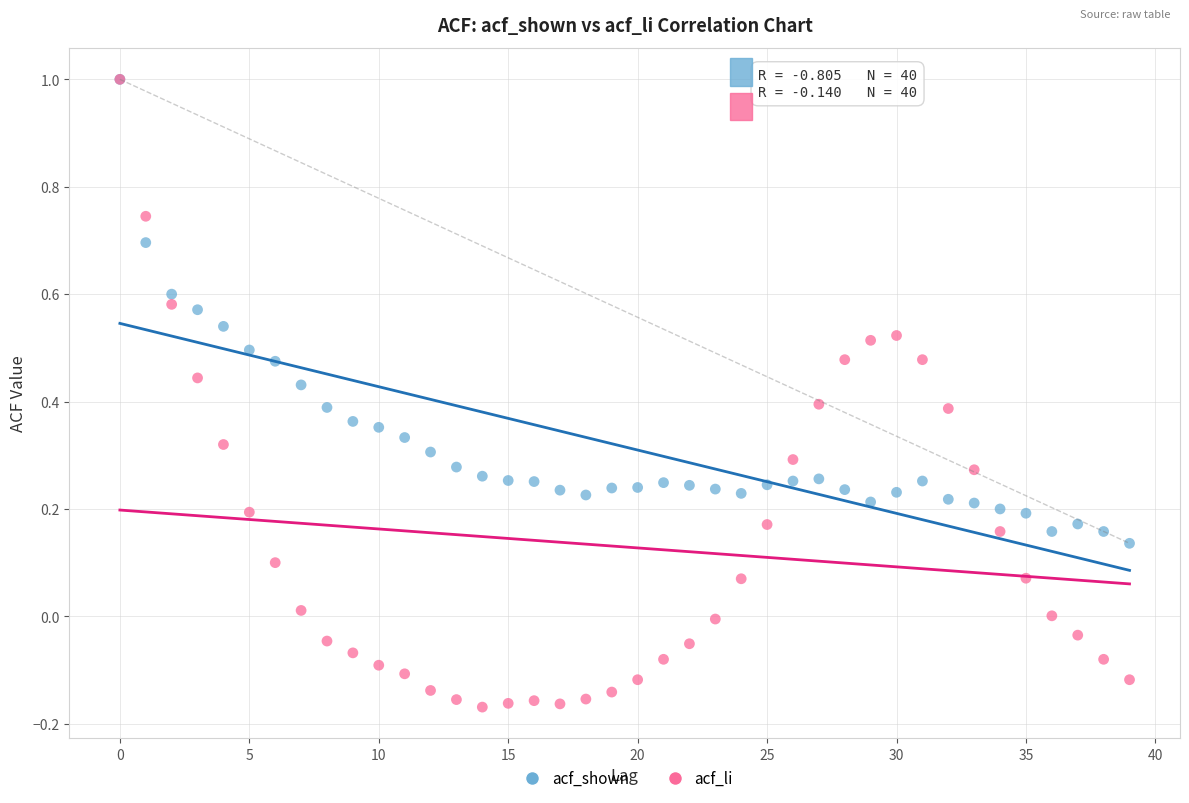

What are all the series names shown in the legend?

acf_shown, acf_li